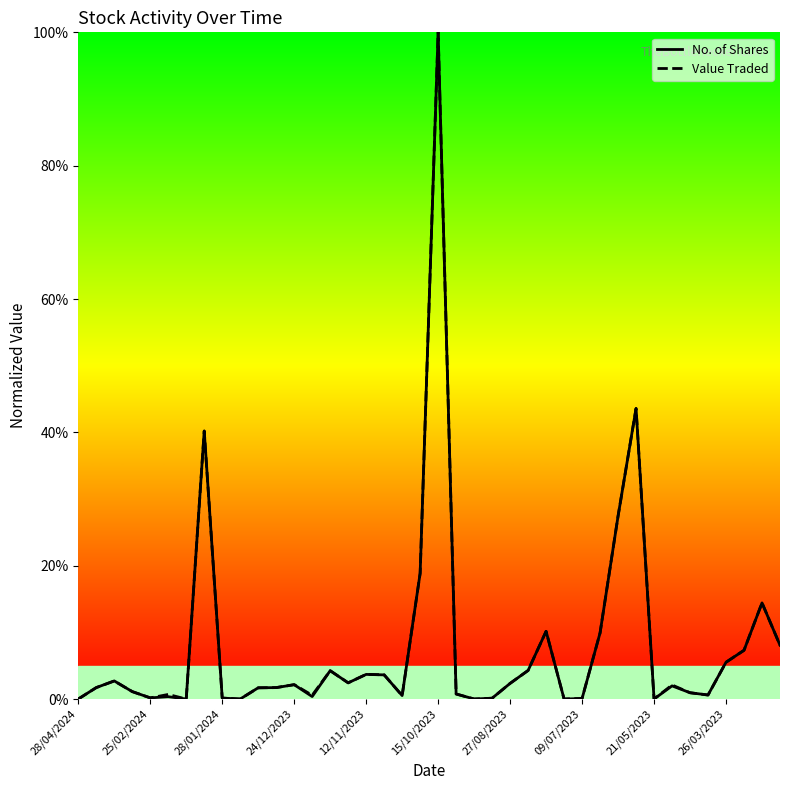

List the series in order of their peak value, highest first.

No. of Shares, Value Traded